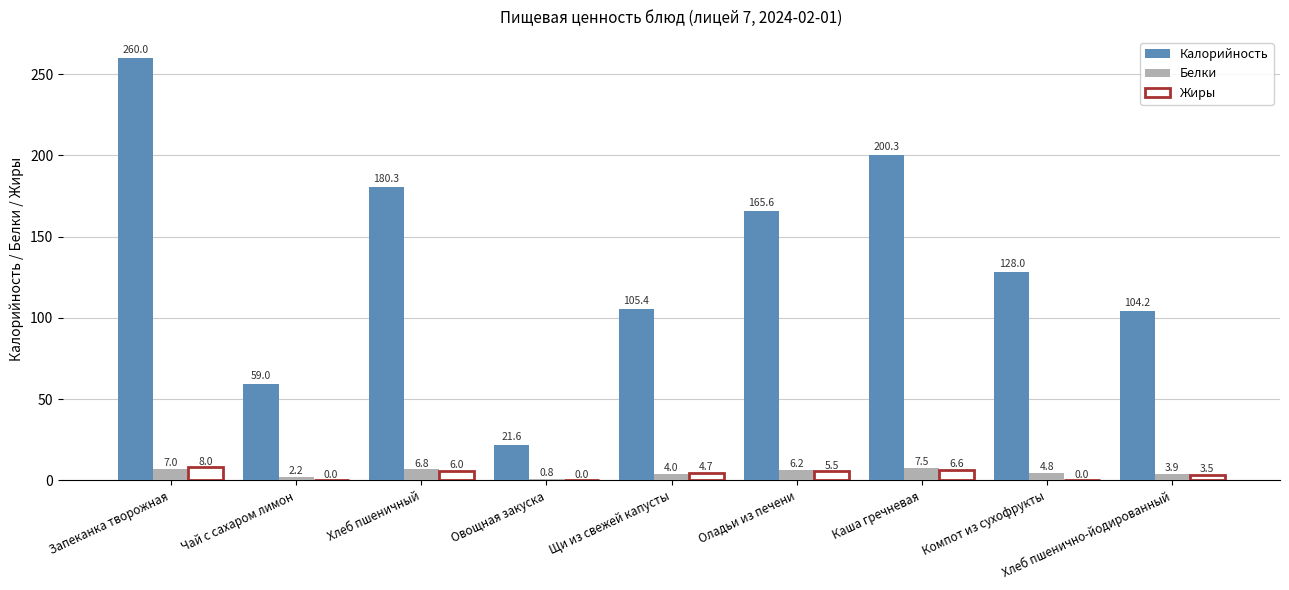

The value of Жиры at Хлеб пшеничный is 6.0. True or false?

True